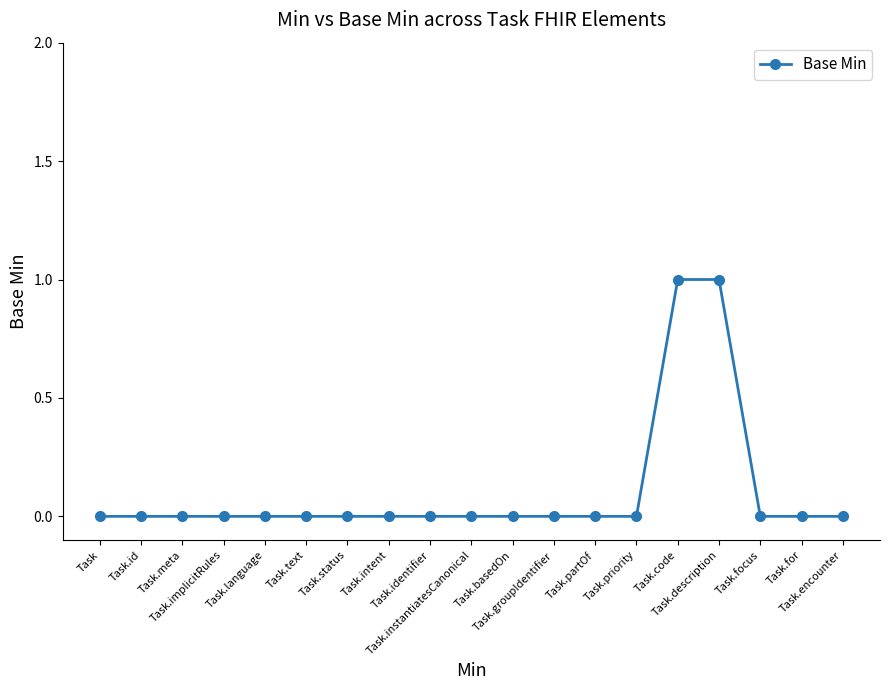

True or false: the data shows 0 at Task.encounter.

True